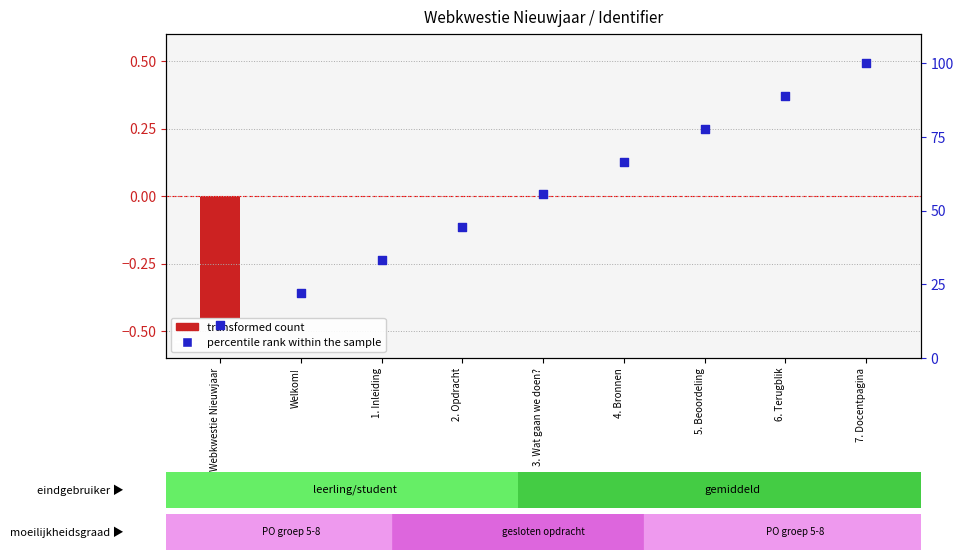

What is the total value across all series at 5. Beoordeling?

77.8